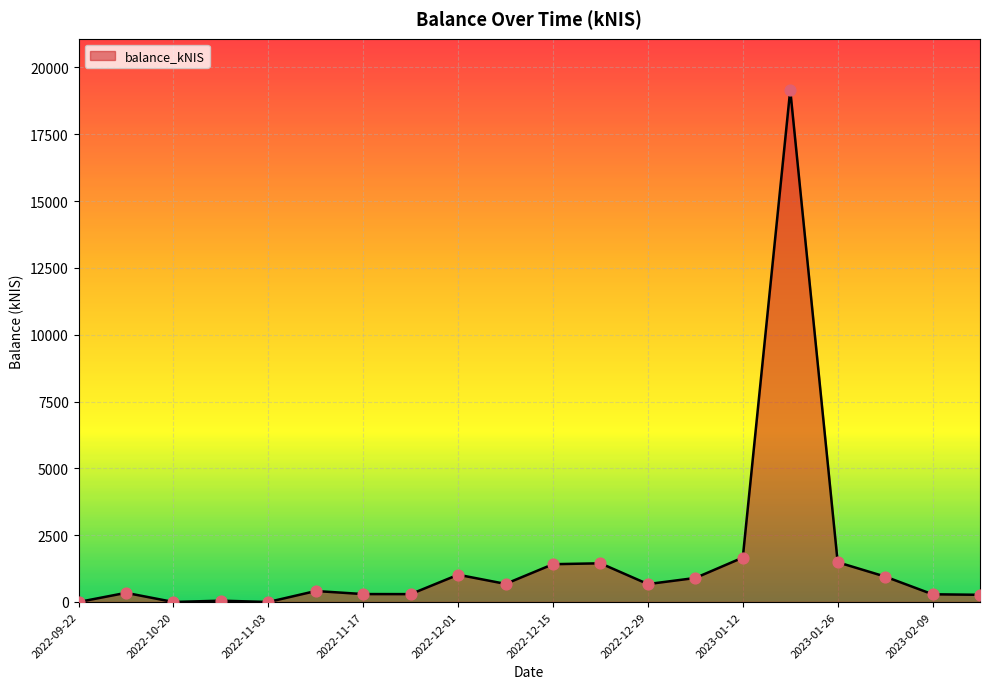

What is the difference between the maximum and minimum values?

19158.4